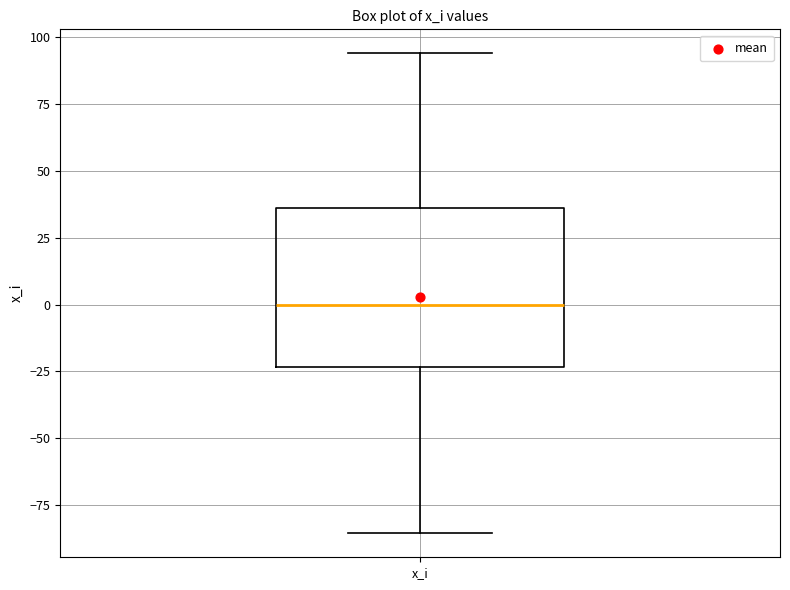

Transcribe this box plot: give where the median line is, the range the box spans, and where the two whiskers end, as read against the y-axis. The values are not printed on the chart, so give them approximately, as read against the axis.

median 0, box -25 to 35, whiskers -85 to 95